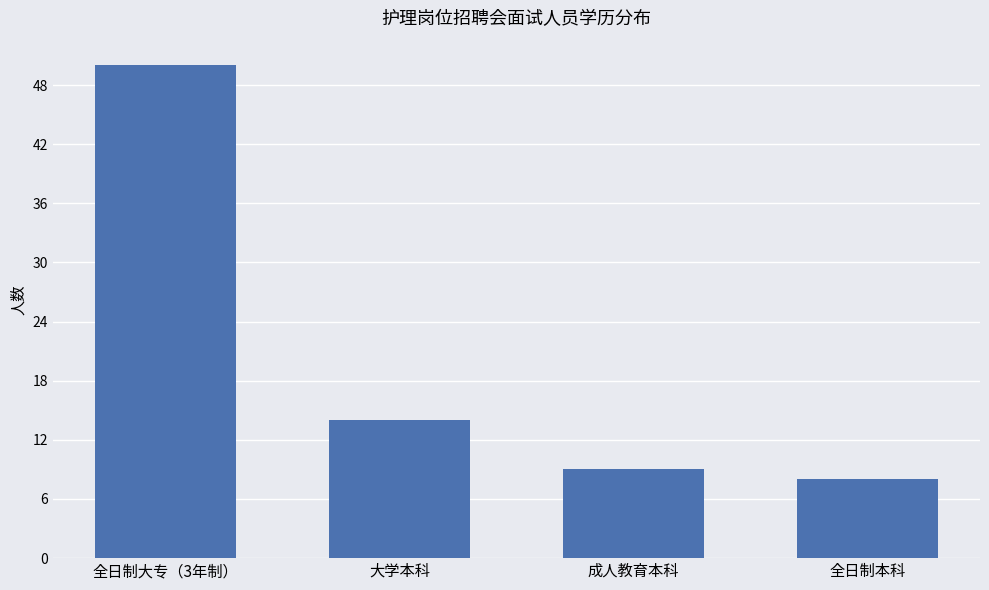

What is the change in value from 全日制大专（3年制） to 大学本科?

-36